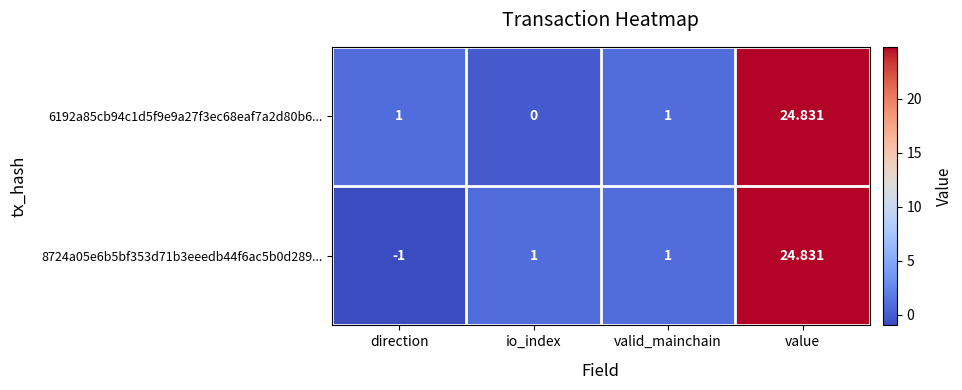

At which label does 8724a05e6b5bf353d71b3eeedb44f6ac5b0d289... reach its minimum?

direction